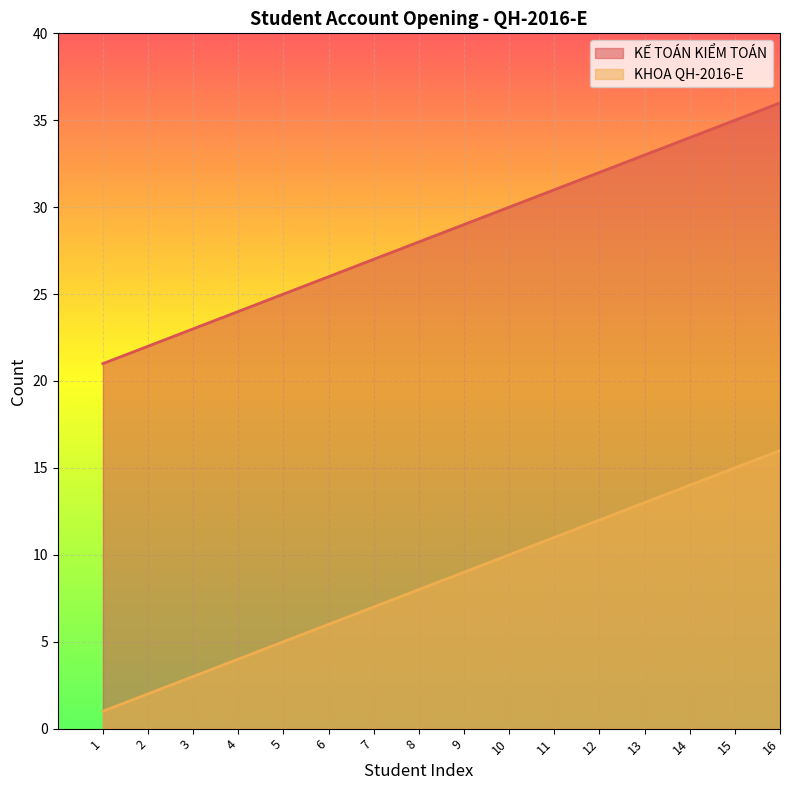

True or false: KHOA QH-2016-E and KẾ TOÁN KIỂM TOÁN intersect in this chart.

False